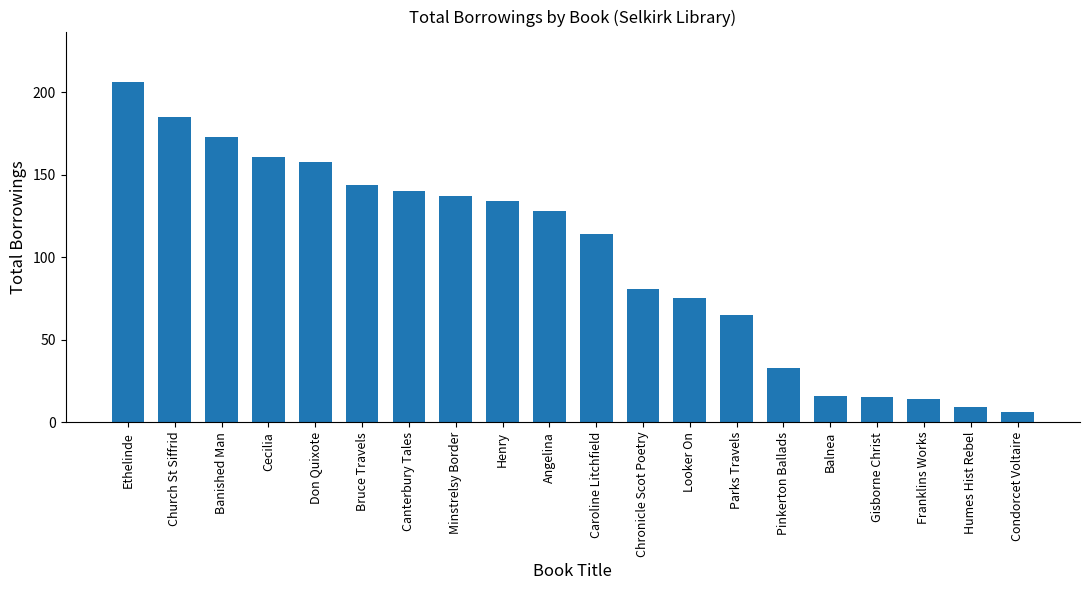

The chart shows a value of 185 at Church St Siffrid. True or false?

True